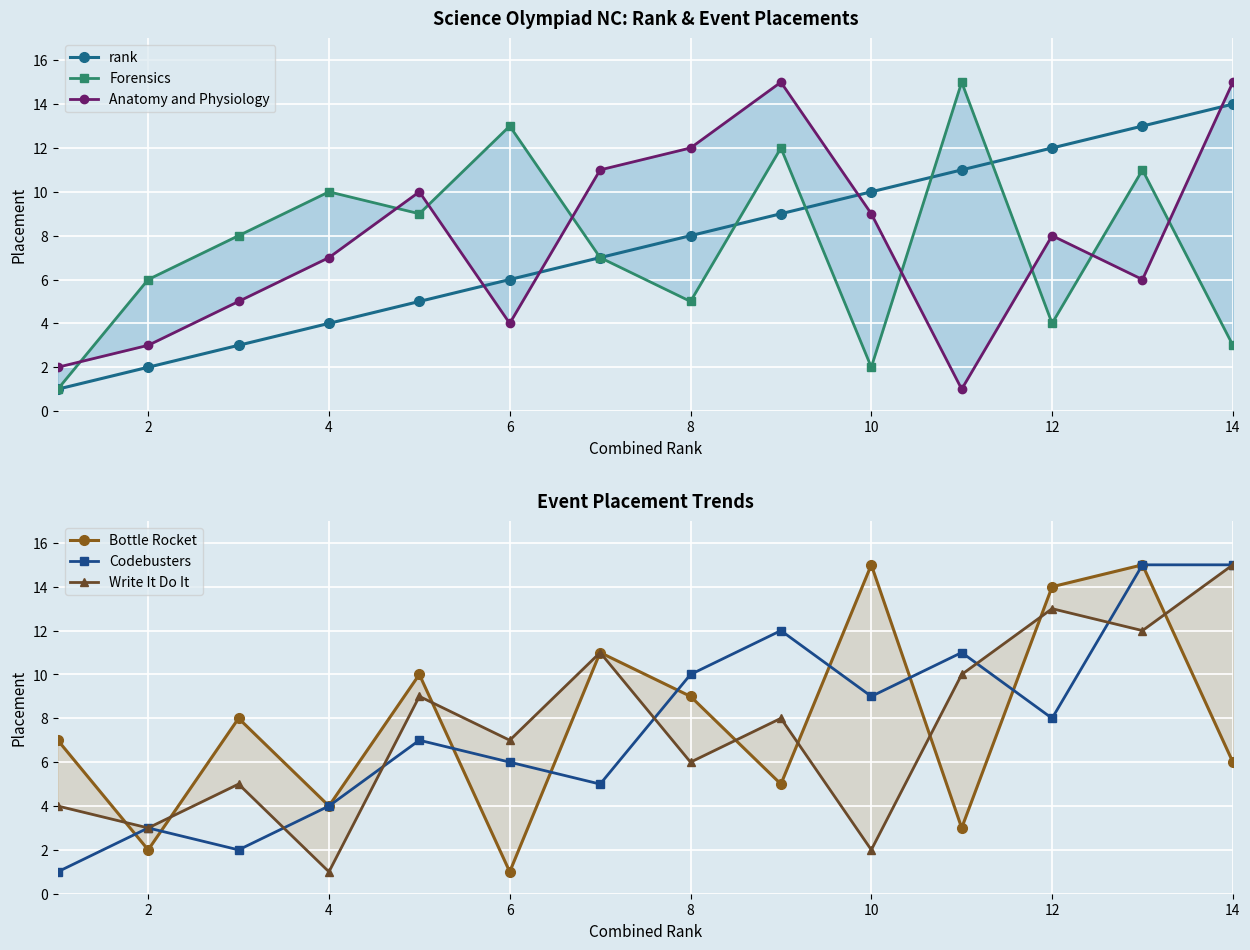

Which series has the largest range (max minus min)?

Forensics